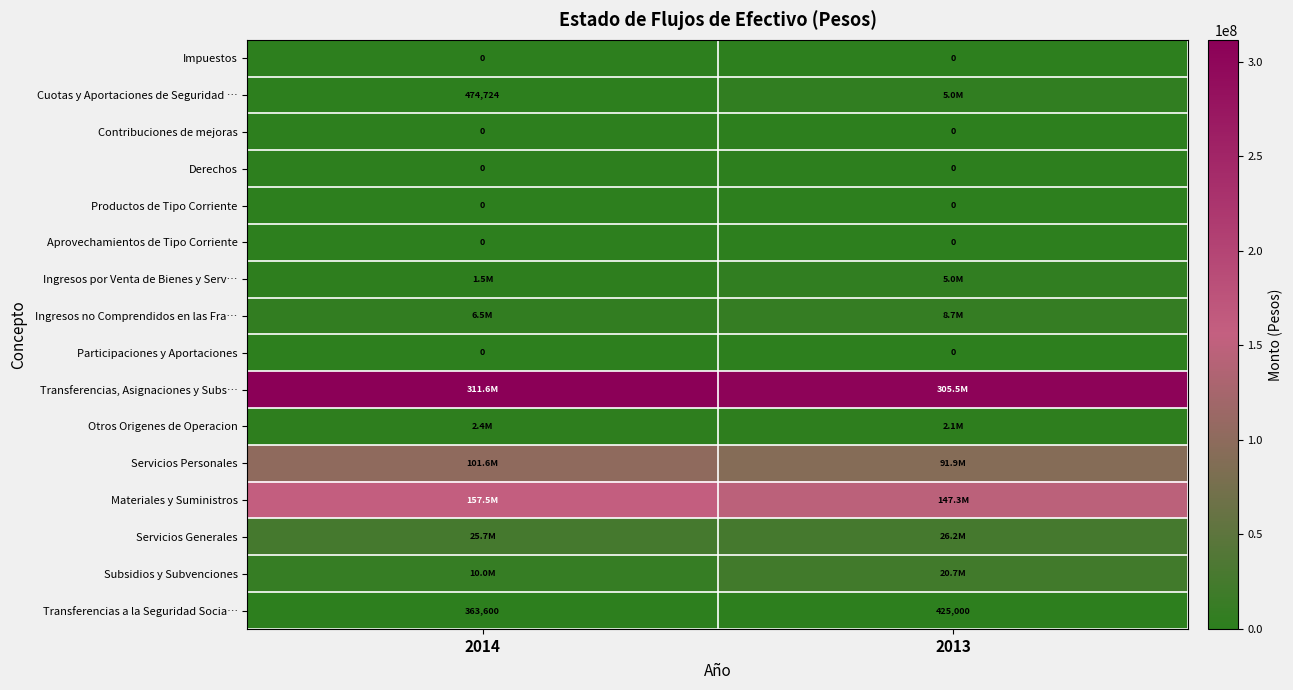

What is the difference between the Transferencias, Asignaciones y Subs… values at 2014 and 2013?

6141151